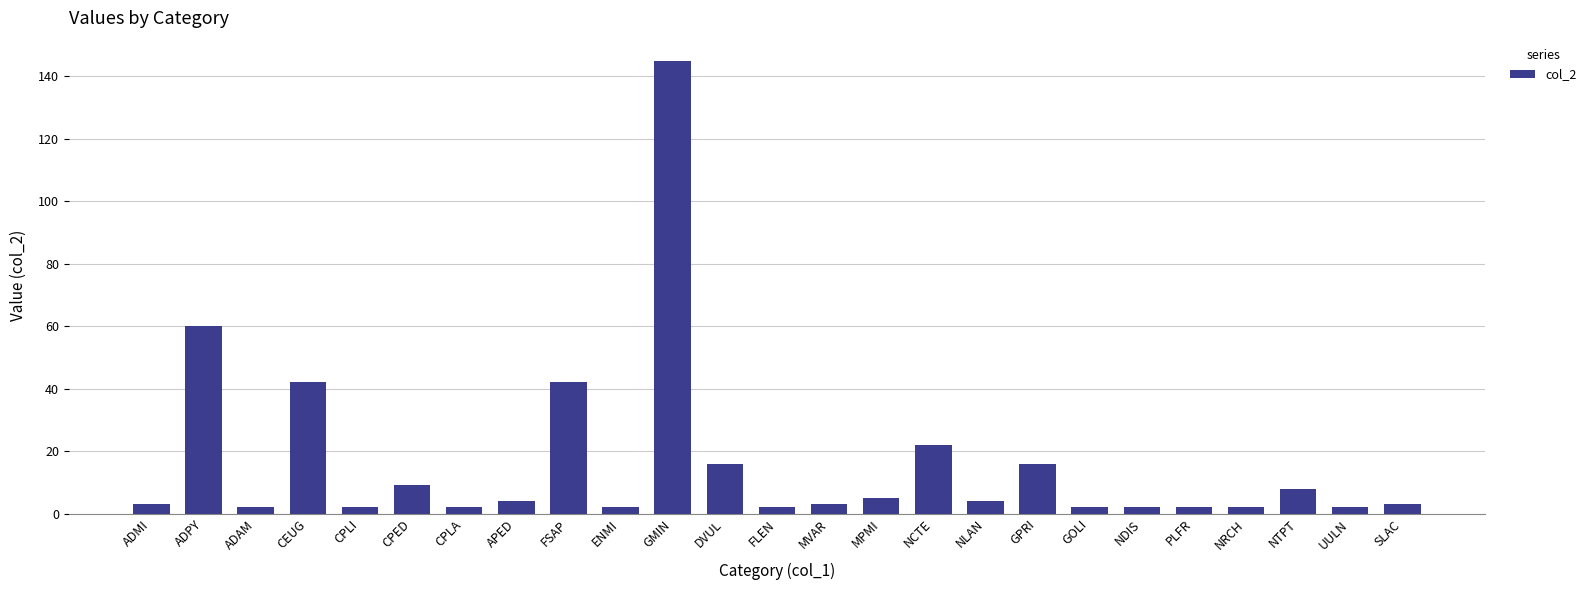

What is the value of the 2nd bar from the left?

60